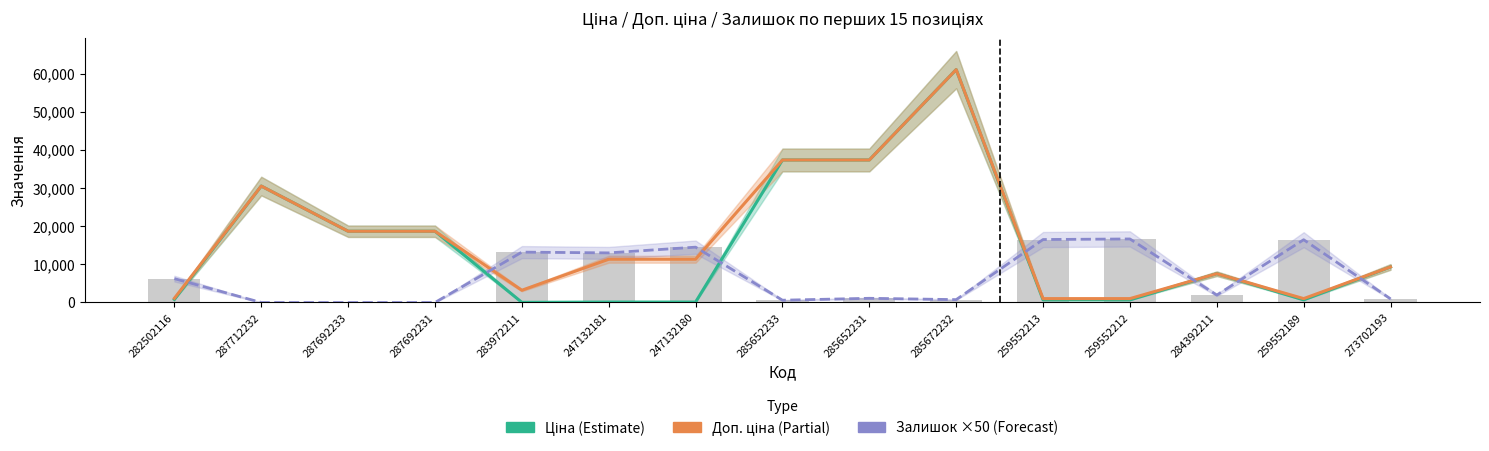

What is the sum of all Залишок (×50) values?

101900.0